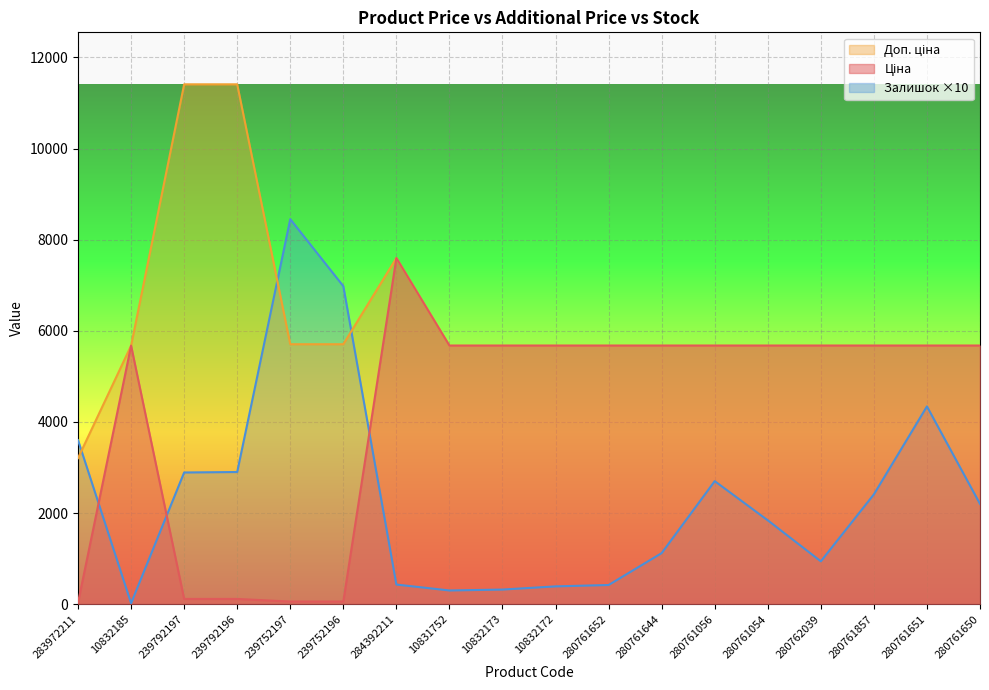

Reading left to right, extract all data points from this chart.

Ціна: 283972211=32.0	10832185=5673.8	239792197=114.1	239792196=114.1	239752197=57.0	239752196=57.0	284392211=7596.5	10831752=5673.8	10832173=5673.8	10832172=5673.8	280761652=5673.8	280761644=5673.8	280761056=5673.8	280761054=5673.8	280762039=5673.8	280761857=5673.8	280761651=5673.8	280761650=5673.8
Доп. ціна: 283972211=3205.0	10832185=5673.8	239792197=11410.0	239792196=11410.0	239752197=5705.0	239752196=5705.0	284392211=7596.5	10831752=5673.8	10832173=5673.8	10832172=5673.8	280761652=5673.8	280761644=5673.8	280761056=5673.8	280761054=5673.8	280762039=5673.8	280761857=5673.8	280761651=5673.8	280761650=5673.8
Залишок: 283972211=3600.0	10832185=20.0	239792197=2890.0	239792196=2900.0	239752197=8450.0	239752196=6980.0	284392211=430.0	10831752=300.0	10832173=320.0	10832172=390.0	280761652=420.0	280761644=1120.0	280761056=2700.0	280761054=1840.0	280762039=940.0	280761857=2410.0	280761651=4340.0	280761650=2200.0